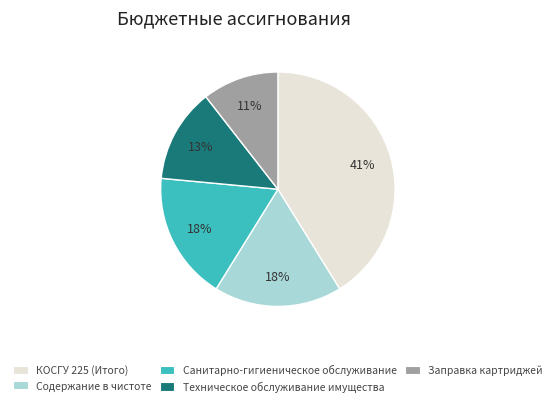

Which has a higher value, КОСГУ 225 (Итого) or Санитарно-гигиеническое обслуживание?

КОСГУ 225 (Итого)